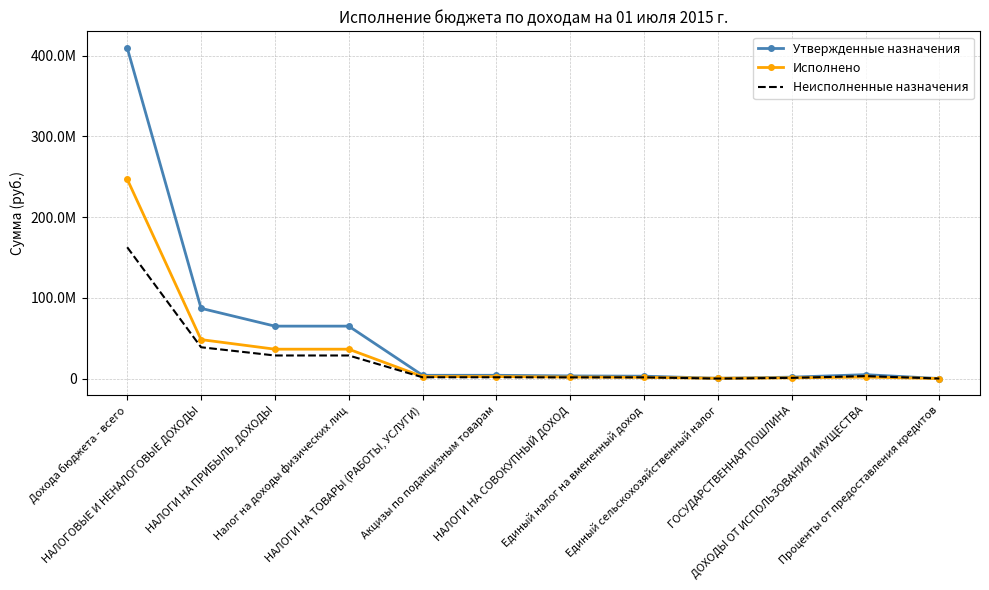

Reading left to right, list all the values displayed in this chart.

Утвержденные назначения: Дохода бюджета - всего=409453339.0	НАЛОГОВЫЕ И НЕНАЛОГОВЫЕ ДОХОДЫ=86946585.0	НАЛОГИ НА ПРИБЫЛЬ, ДОХОДЫ=64889785.0	Налог на доходы физических лиц=64889785.0	НАЛОГИ НА ТОВАРЫ (РАБОТЫ, УСЛУГИ)=4013178.0	Акцизы по подакцизным товарам=4013178.0	НАЛОГИ НА СОВОКУПНЫЙ ДОХОД=3227441.0	Единый налог на вмененный доход=2922441.0	Единый сельскохозяйственный налог=305000.0	ГОСУДАРСТВЕННАЯ ПОШЛИНА=1712000.0	ДОХОДЫ ОТ ИСПОЛЬЗОВАНИЯ ИМУЩЕСТВА=4809389.0	Проценты от предоставления кредитов=9275.0
Исполнено: Дохода бюджета - всего=246884832.8	НАЛОГОВЫЕ И НЕНАЛОГОВЫЕ ДОХОДЫ=48206860.8	НАЛОГИ НА ПРИБЫЛЬ, ДОХОДЫ=36346208.6	Налог на доходы физических лиц=36346208.6	НАЛОГИ НА ТОВАРЫ (РАБОТЫ, УСЛУГИ)=2444889.0	Акцизы по подакцизным товарам=2444889.0	НАЛОГИ НА СОВОКУПНЫЙ ДОХОД=1789531.6	Единый налог на вмененный доход=1460260.1	Единый сельскохозяйственный налог=329271.4	ГОСУДАРСТВЕННАЯ ПОШЛИНА=875229.0	ДОХОДЫ ОТ ИСПОЛЬЗОВАНИЯ ИМУЩЕСТВА=1796353.8	Проценты от предоставления кредитов=4542.6
Неисполненные назначения: Дохода бюджета - всего=162568506.2	НАЛОГОВЫЕ И НЕНАЛОГОВЫЕ ДОХОДЫ=38739724.2	НАЛОГИ НА ПРИБЫЛЬ, ДОХОДЫ=28543576.4	Налог на доходы физических лиц=28543576.4	НАЛОГИ НА ТОВАРЫ (РАБОТЫ, УСЛУГИ)=1568288.9	Акцизы по подакцизным товарам=1568288.9	НАЛОГИ НА СОВОКУПНЫЙ ДОХОД=1437909.4	Единый налог на вмененный доход=1462180.9	Единый сельскохозяйственный налог=-24271.4	ГОСУДАРСТВЕННАЯ ПОШЛИНА=836771.0	ДОХОДЫ ОТ ИСПОЛЬЗОВАНИЯ ИМУЩЕСТВА=3013035.2	Проценты от предоставления кредитов=4732.4